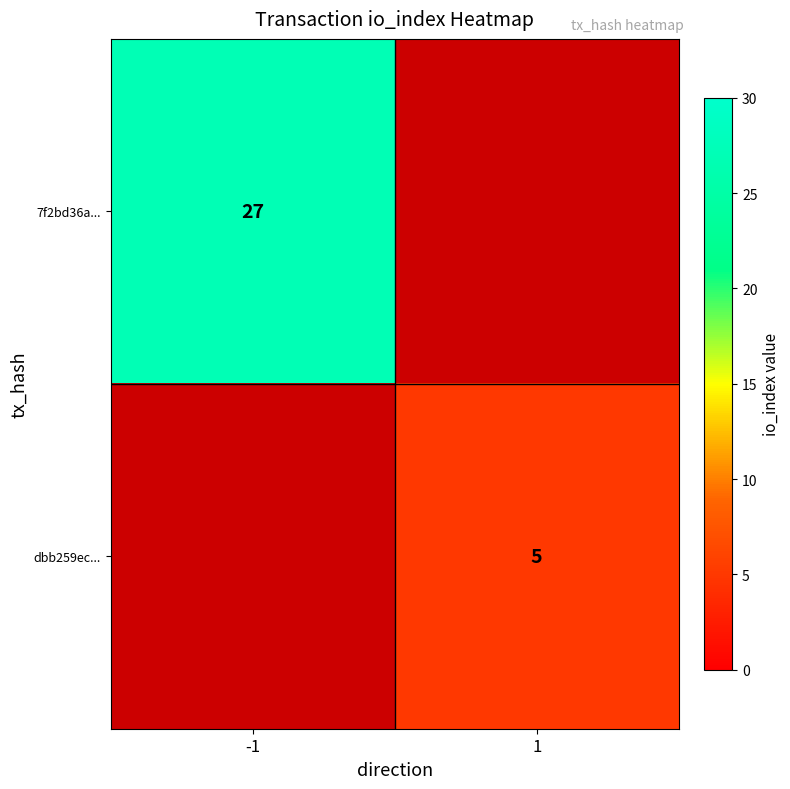

The value of dbb259ec... at 1 is 5. True or false?

True